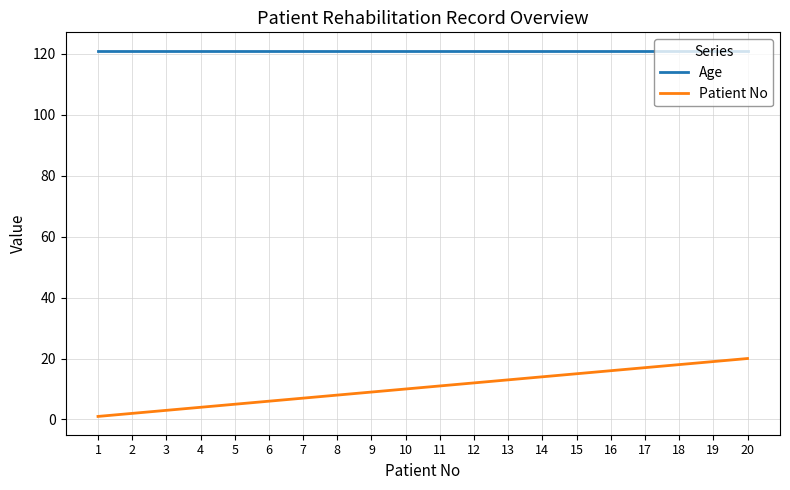

What is the maximum value shown in the chart?

121